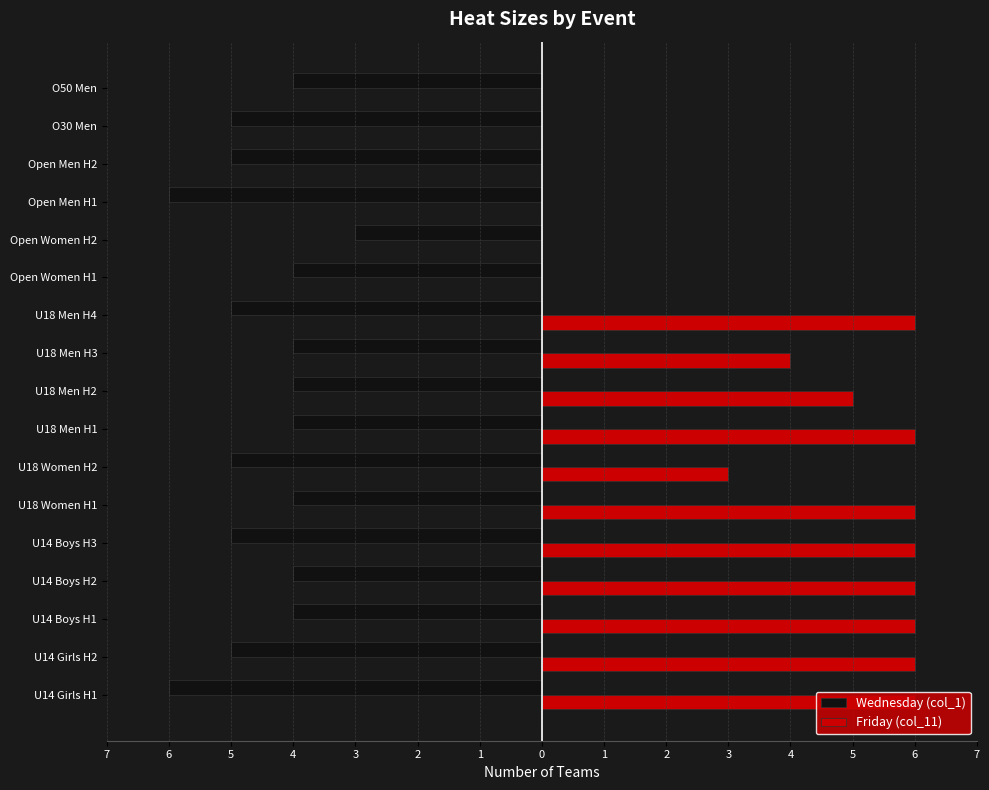

What are all the series names shown in the legend?

Wednesday (col_1), Friday (col_11)